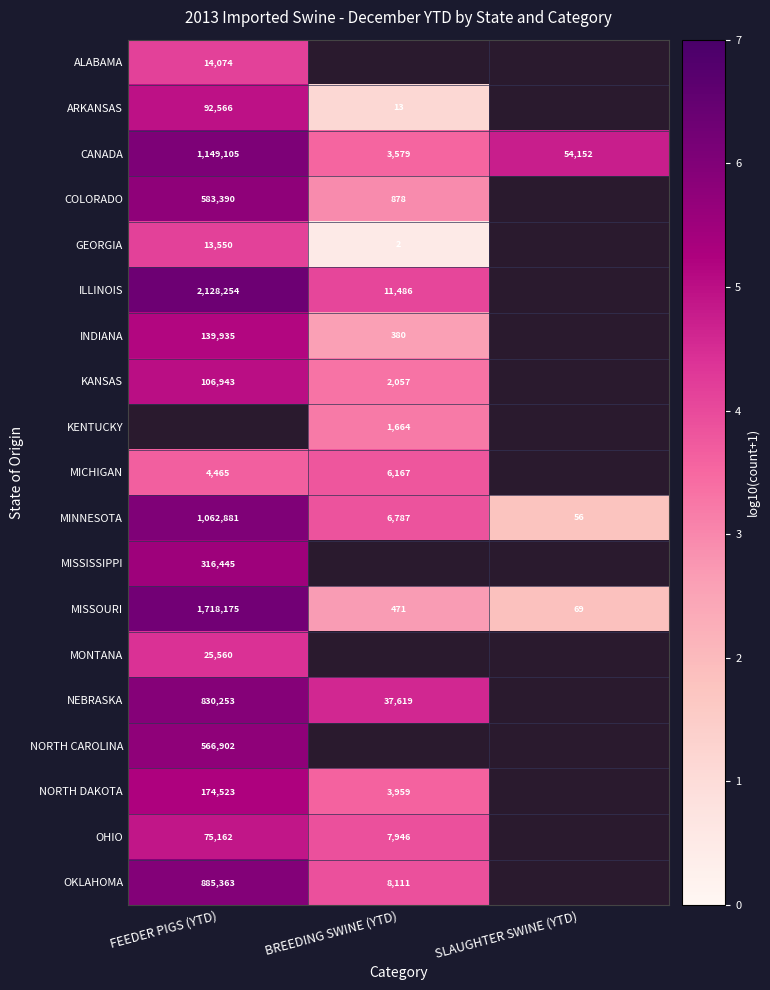

At which category does the chart reach its minimum across all series?

BREEDING SWINE (YTD)